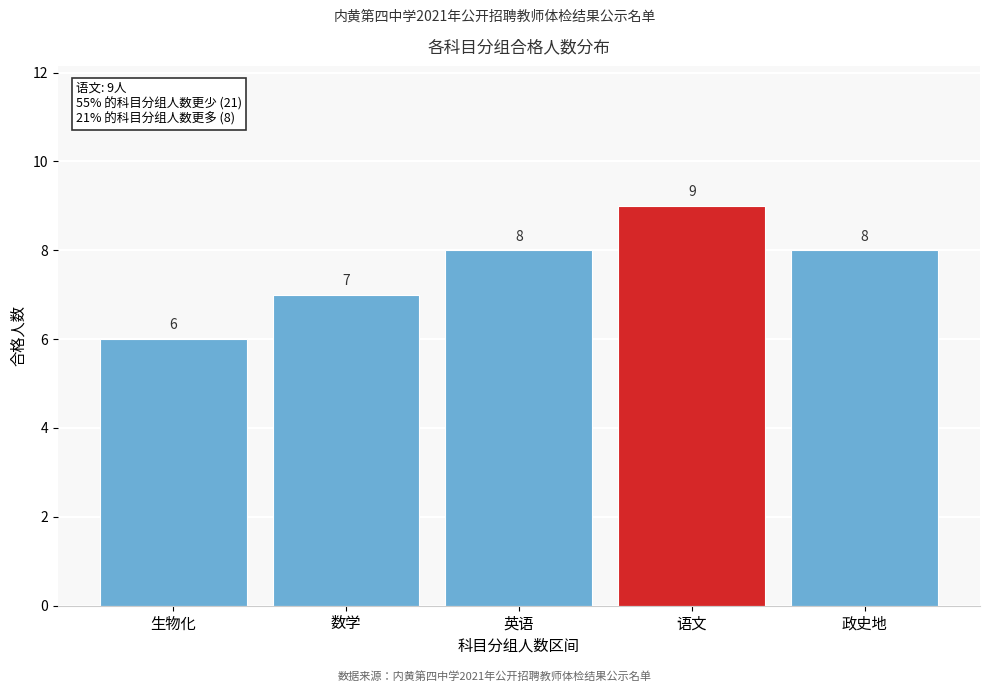

Reading left to right, extract all data points from this chart.

生物化=6	数学=7	英语=8	语文=9	政史地=8